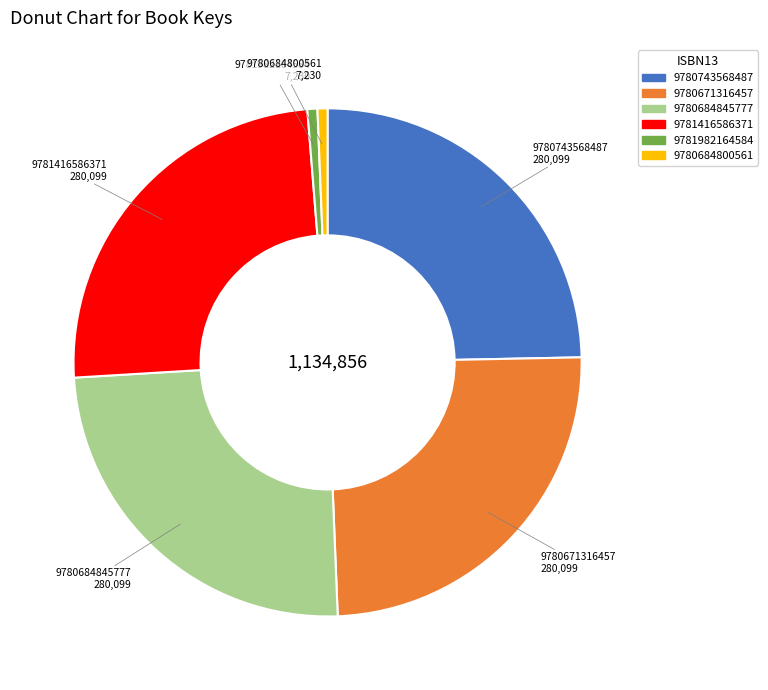

Approximately how many times larger is the value at 9781416586371 compared to 9780684845777?

1.0